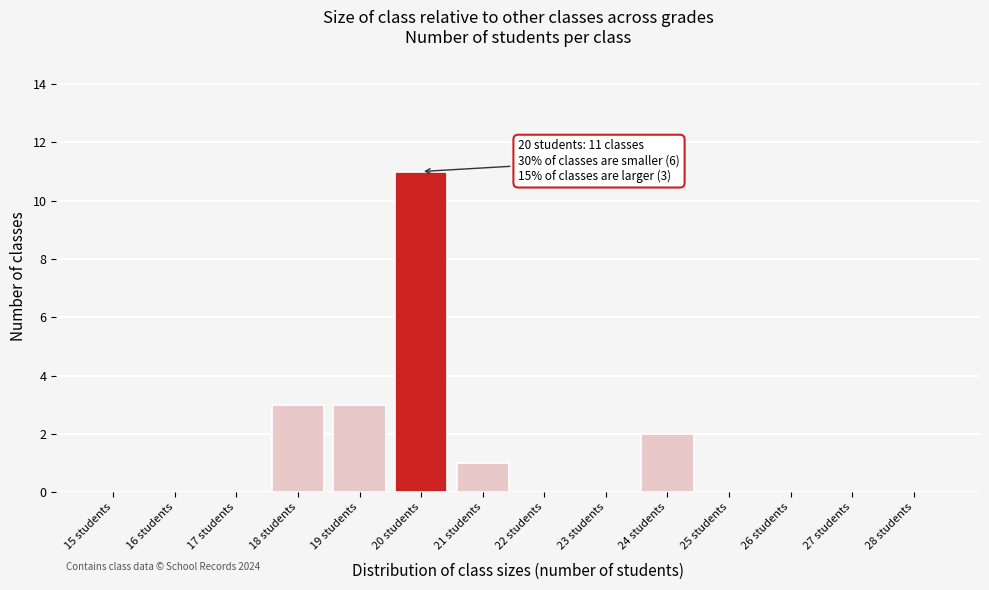

Reading left to right, extract all data points from this chart.

15 students=0	16 students=0	17 students=0	18 students=3	19 students=3	20 students=11	21 students=1	22 students=0	23 students=0	24 students=2	25 students=0	26 students=0	27 students=0	28 students=0